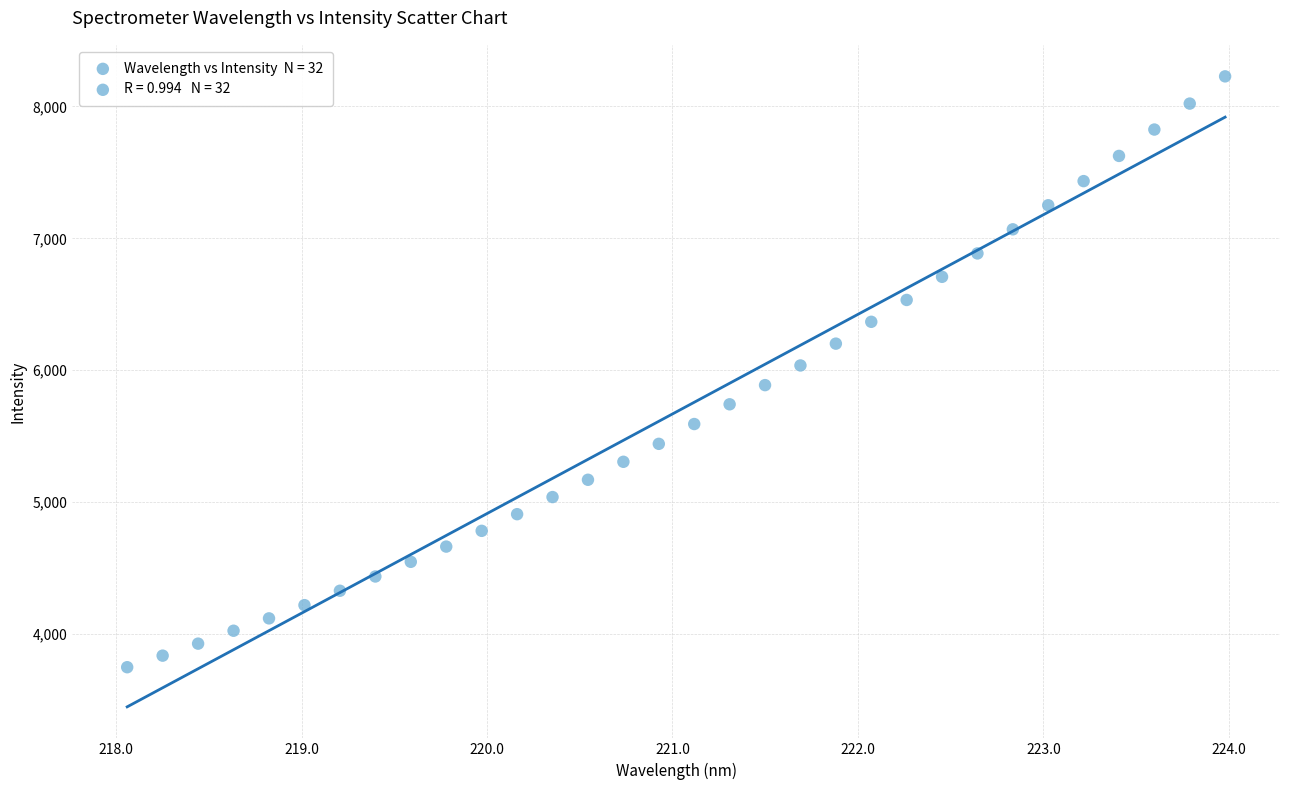

What is the range of Y values (max minus min)?

4479.9